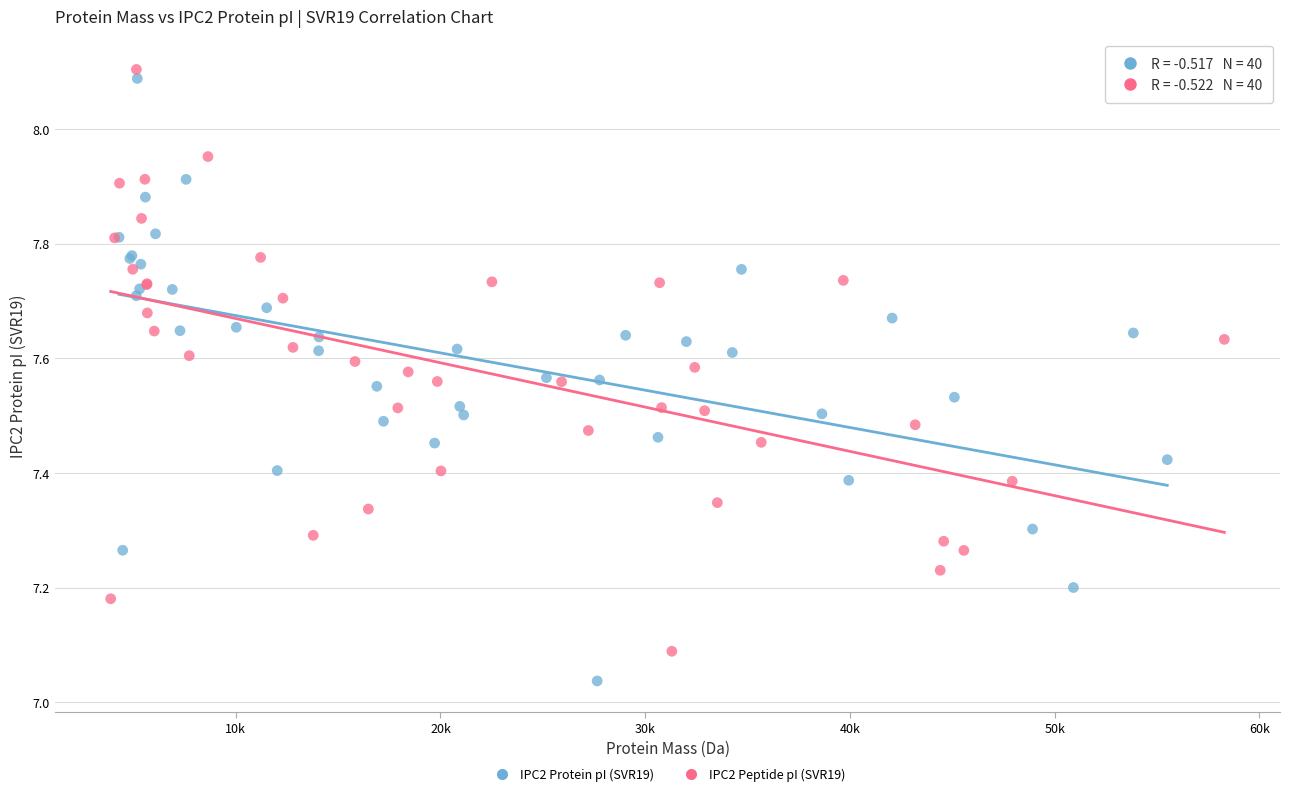

Which series reaches the minimum Y coordinate?

IPC2 Protein pI (SVR19)